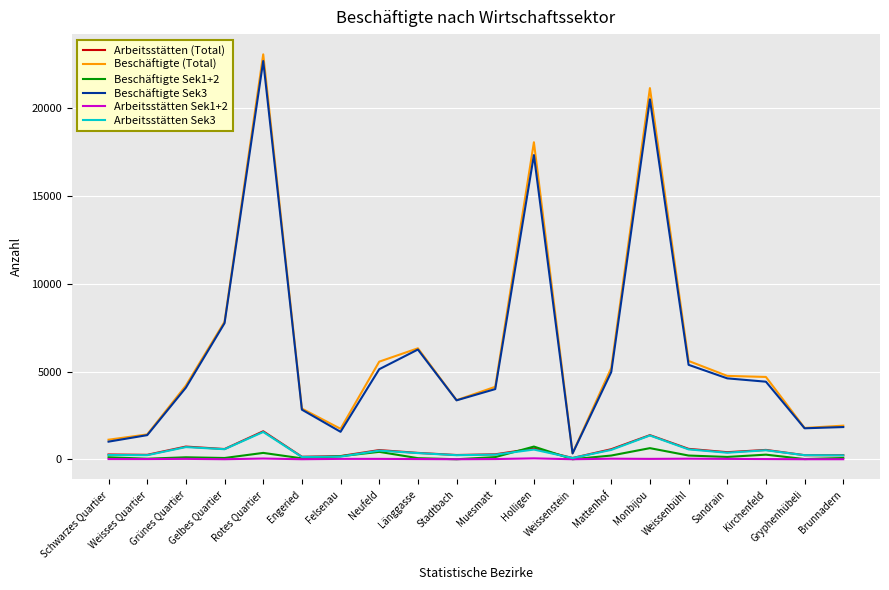

Which series has the largest range (max minus min)?

Beschäftigte (Total)